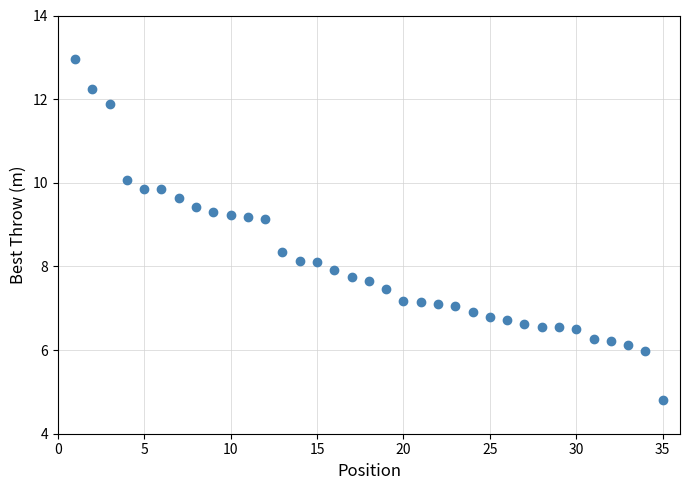

What is the range of X values (max minus min)?

34.0